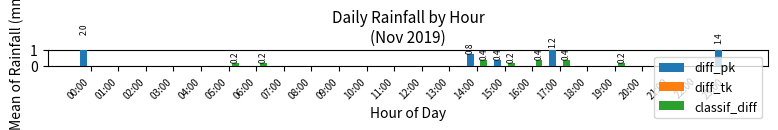

List the labels in order of diff_pk value, smallest first.

01:00, 02:00, 03:00, 04:00, 05:00, 06:00, 07:00, 08:00, 09:00, 10:00, 11:00, 12:00, 13:00, 16:00, 18:00, 19:00, 20:00, 21:00, 22:00, 15:00, 14:00, 17:00, 23:00, 00:00